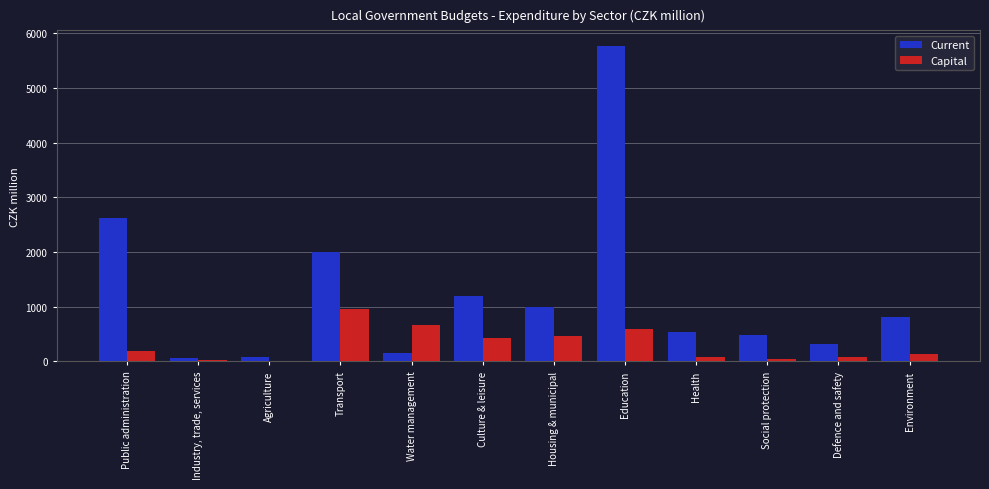

Which series has the largest total across all categories?

Current